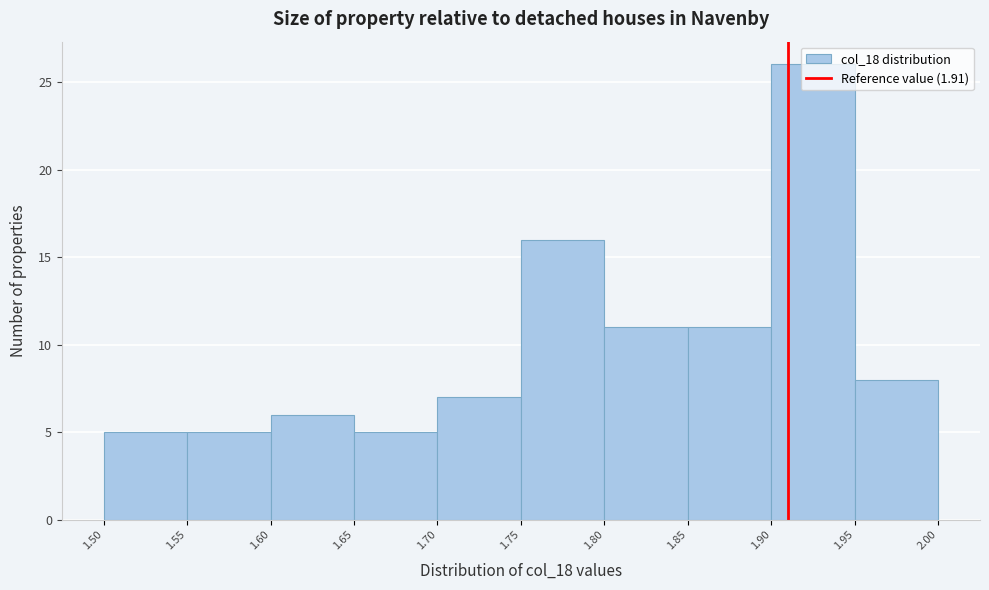

What is the height of the bar covering 1.75 to 1.80 on the x-axis? The values are not printed on the chart, so give them approximately, as read against the axis.

16